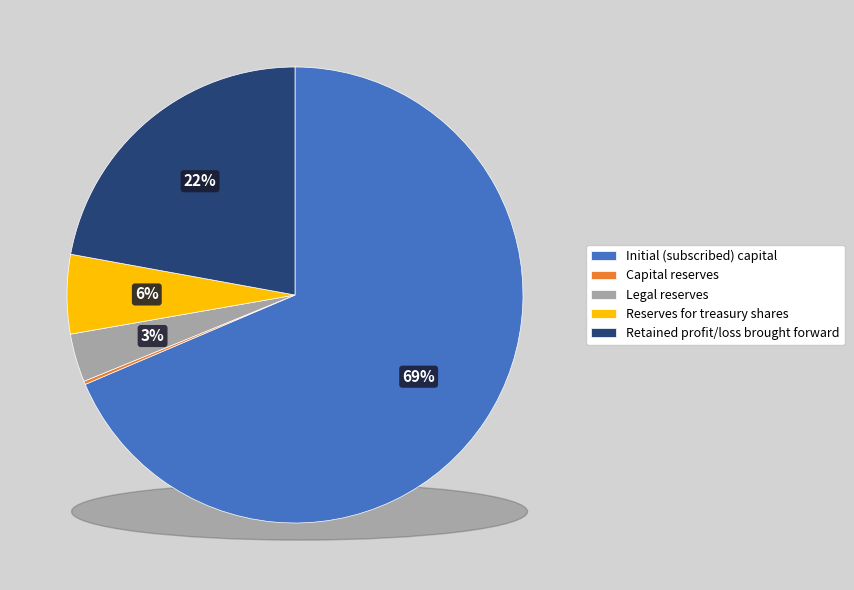

To the nearest percent, what is the difference between the Capital reserves and Legal reserves slice percentages?

3%